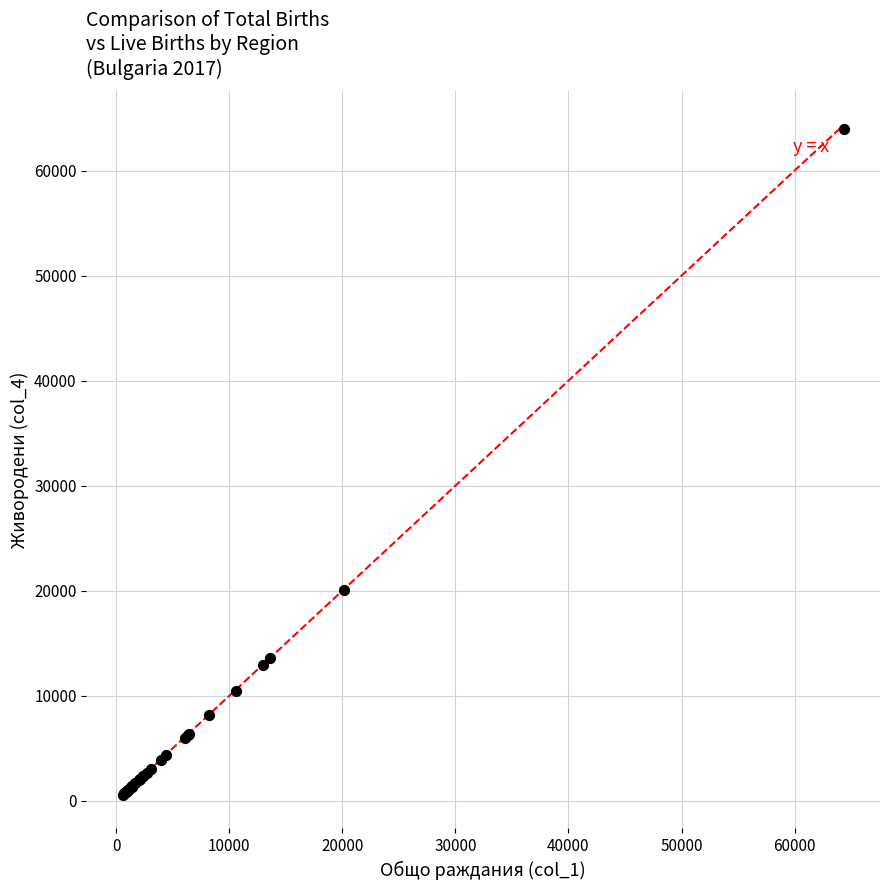

What Y value in the scatter plot is closest to 32263?

20066